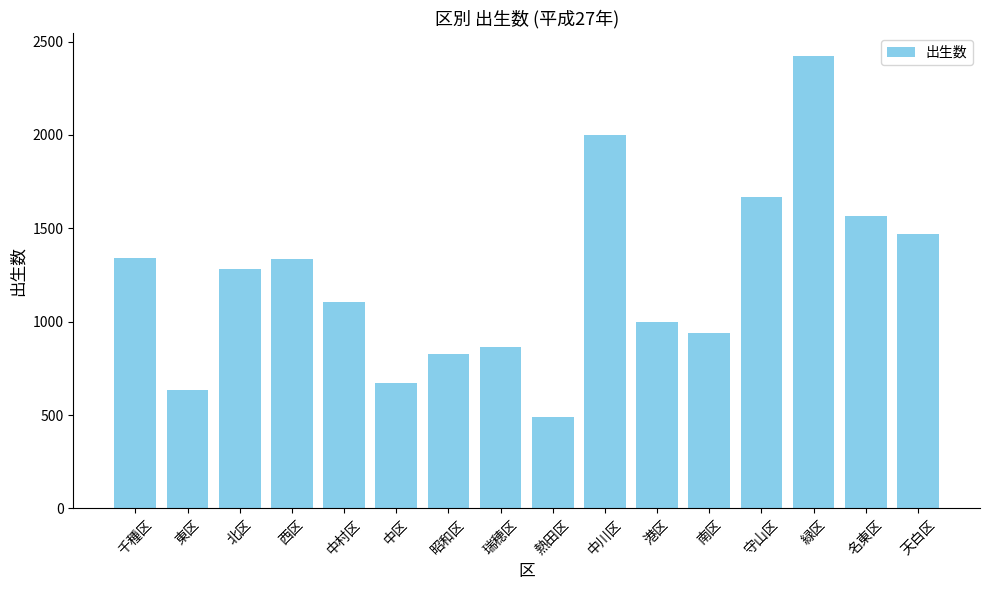

How many values are below 1281?

8